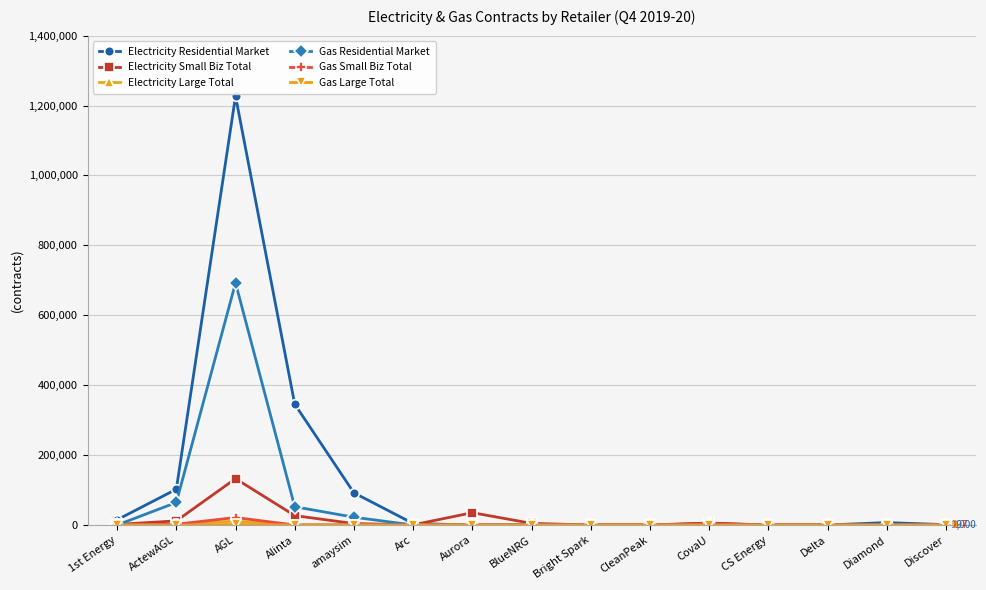

Is the value of Gas Residential Market at CS Energy greater than the value of Electricity Small Biz Total at Aurora?

No